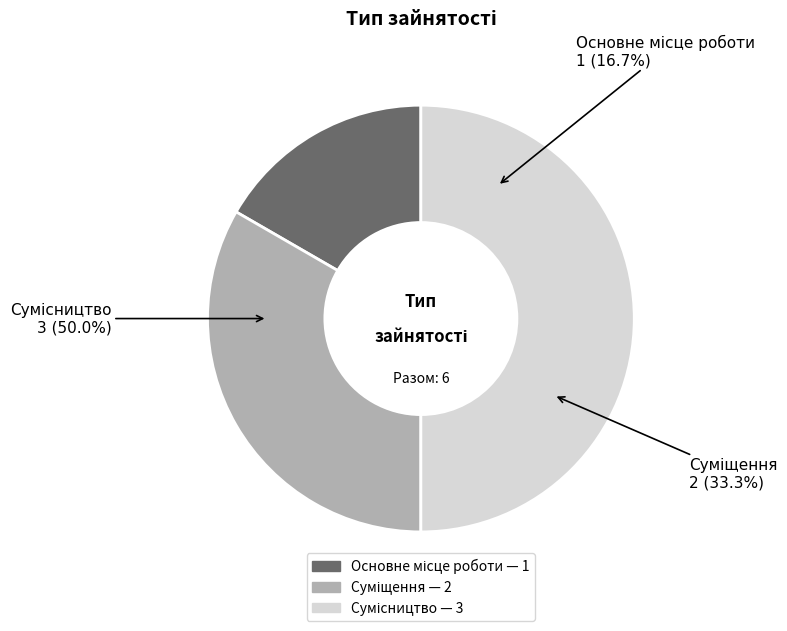

The Сумісництво slice represents 50% of the pie. True or false?

True